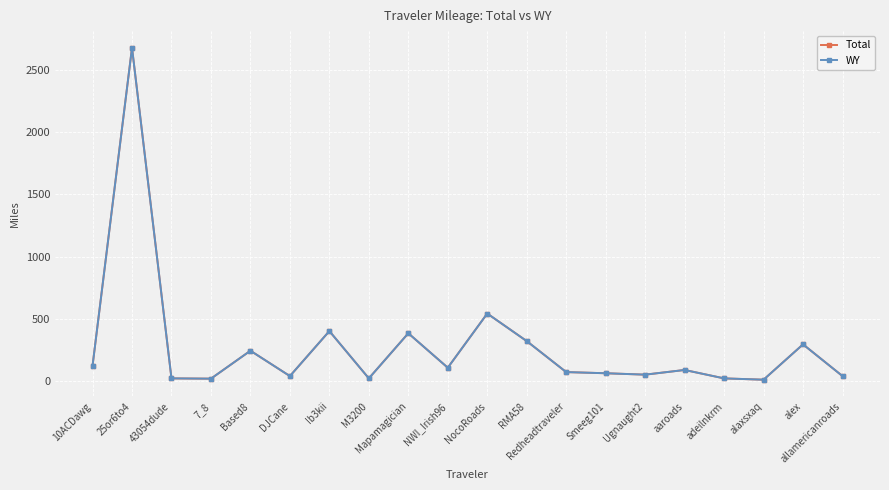

Where is WY nearest to the value 1345?

NocoRoads